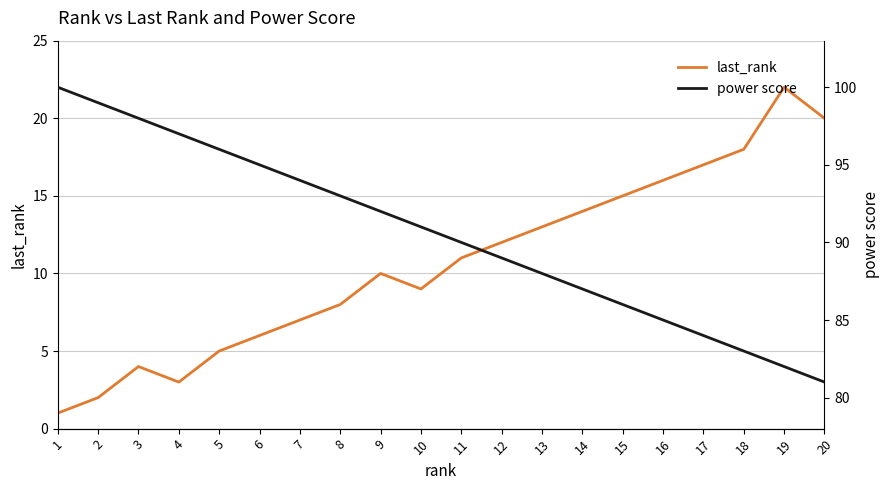

The value of last_rank at 19 is 7. True or false?

False